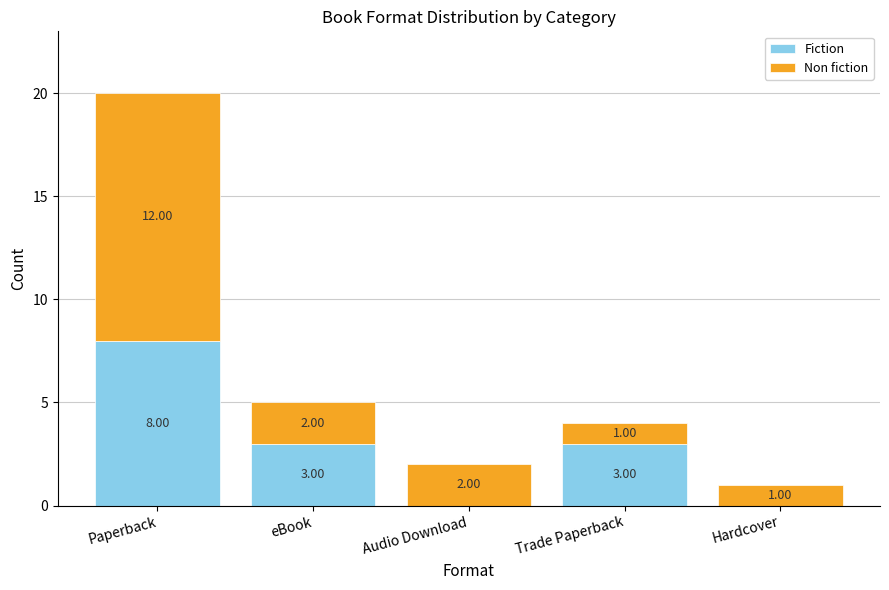

At which label does Fiction first exceed 3?

Paperback